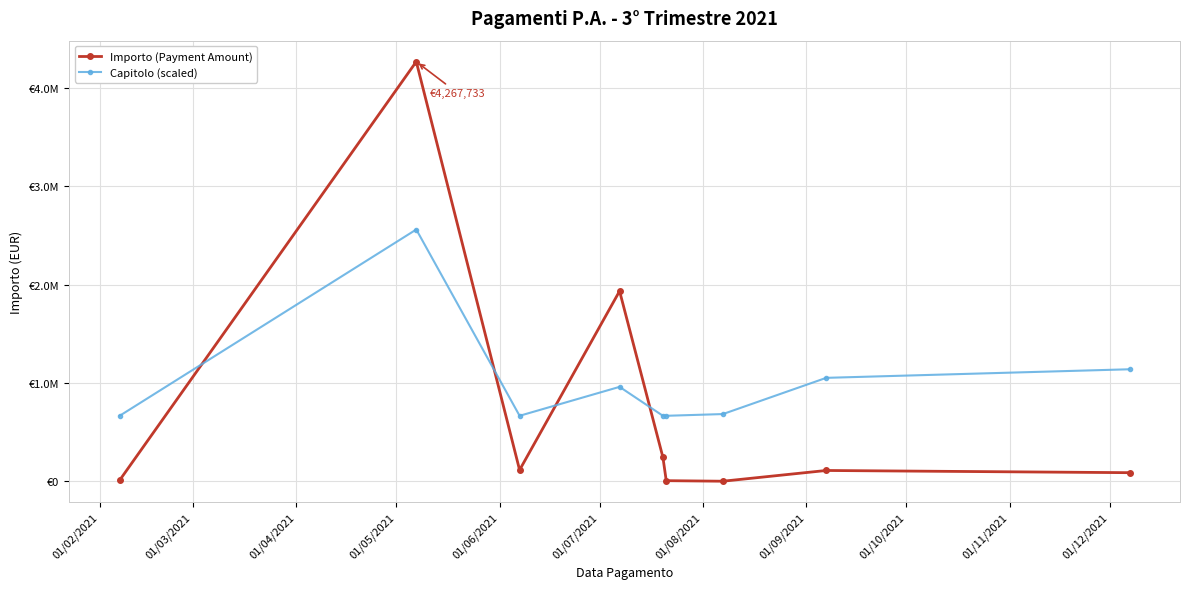

Is this an area chart (filled region under the line)?

No